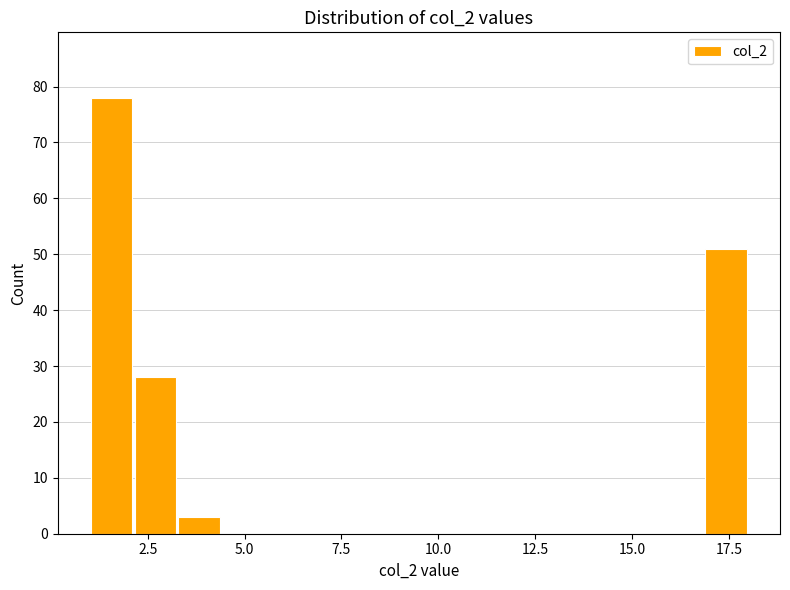

Around what value on the x-axis is the tallest bar? Give the approximate position of its centre, as read against the axis.

1.5